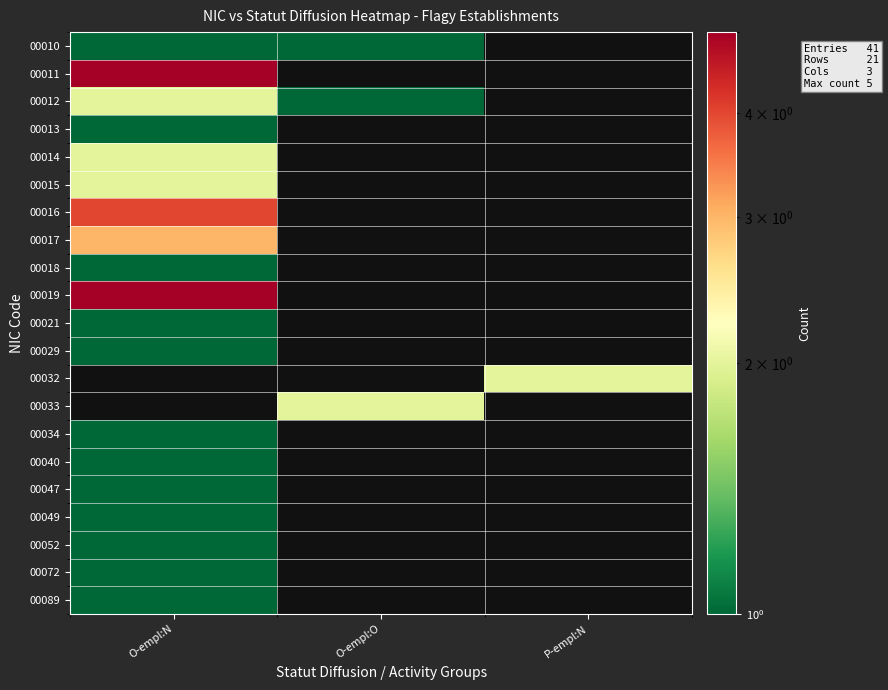

At how many categories does at least one series exceed 1?

3